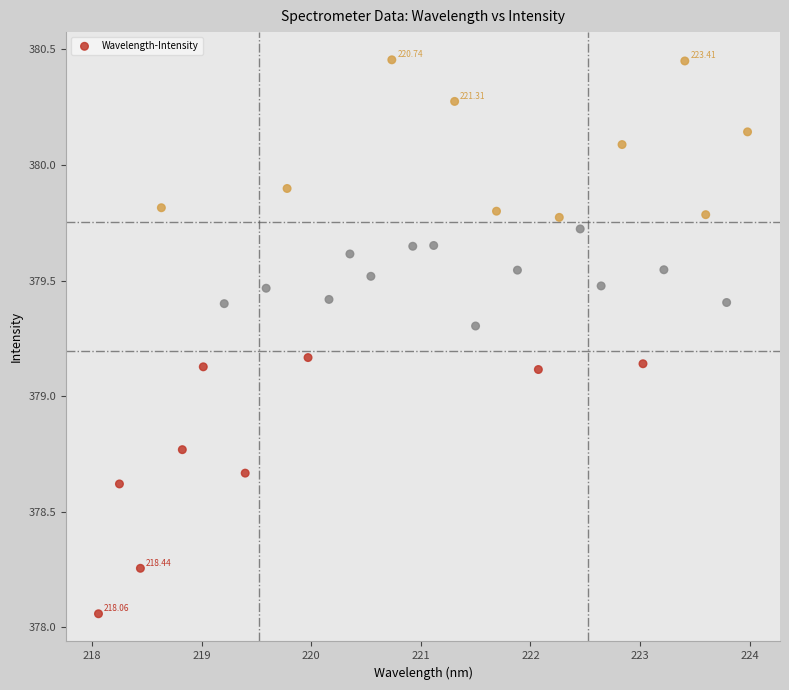

What is the range of Y values (max minus min)?

2.4